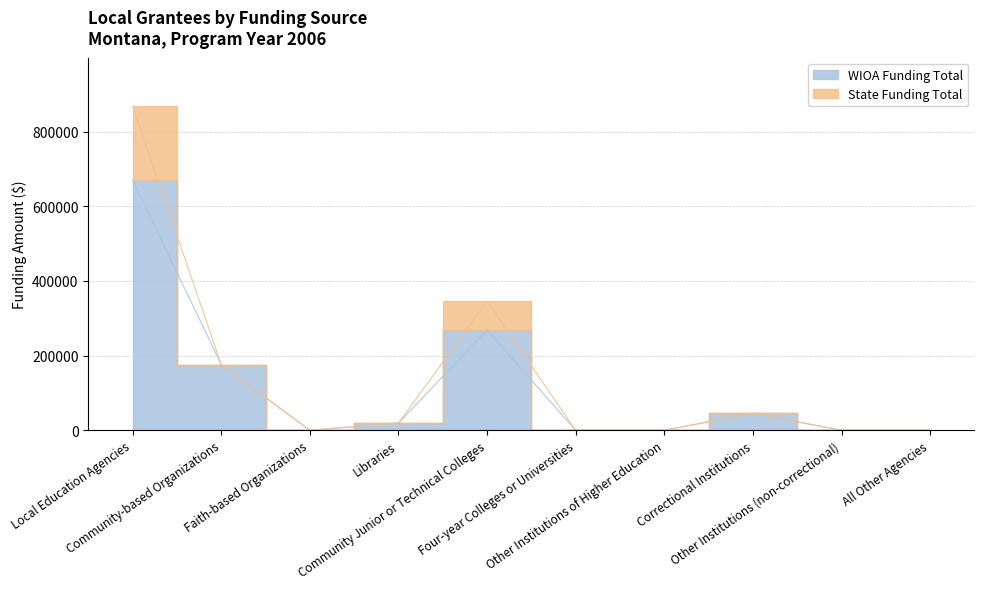

How many positive values does the State Funding Total series have?

5